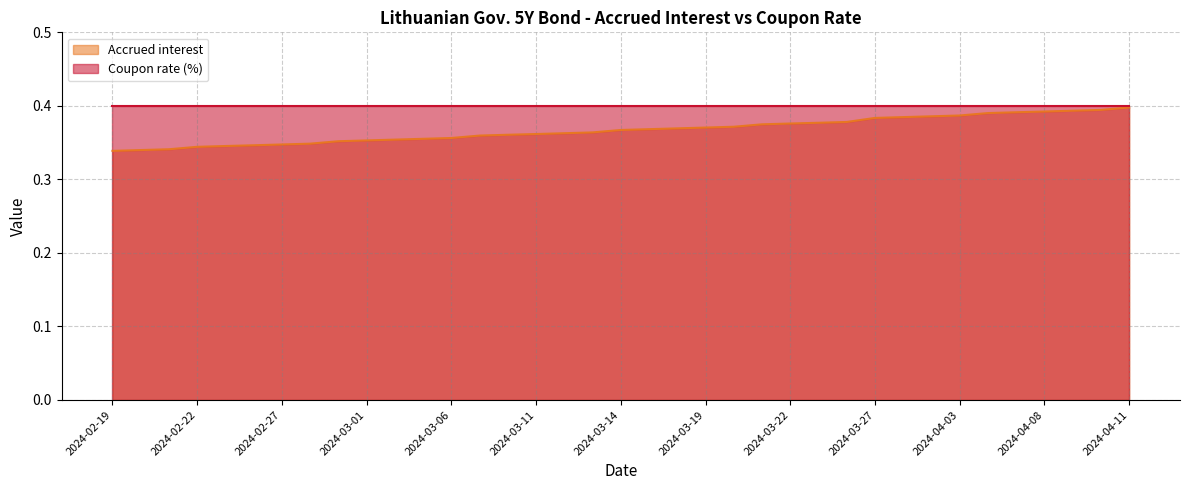

How many lines are shown in the chart?

2